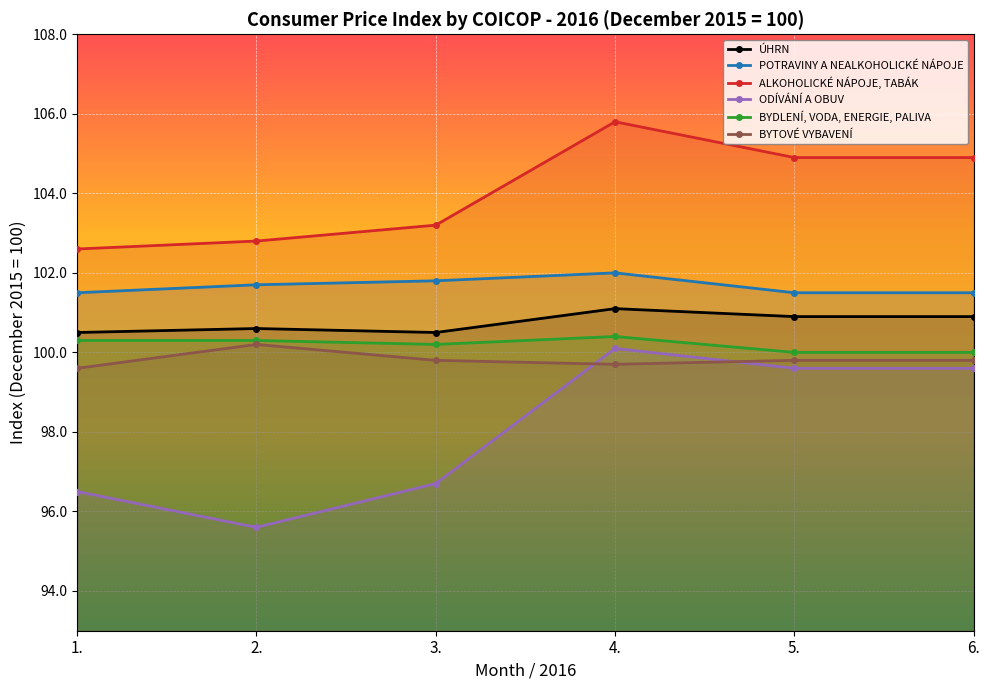

How many data points in ODÍVÁNÍ A OBUV are above 99?

3